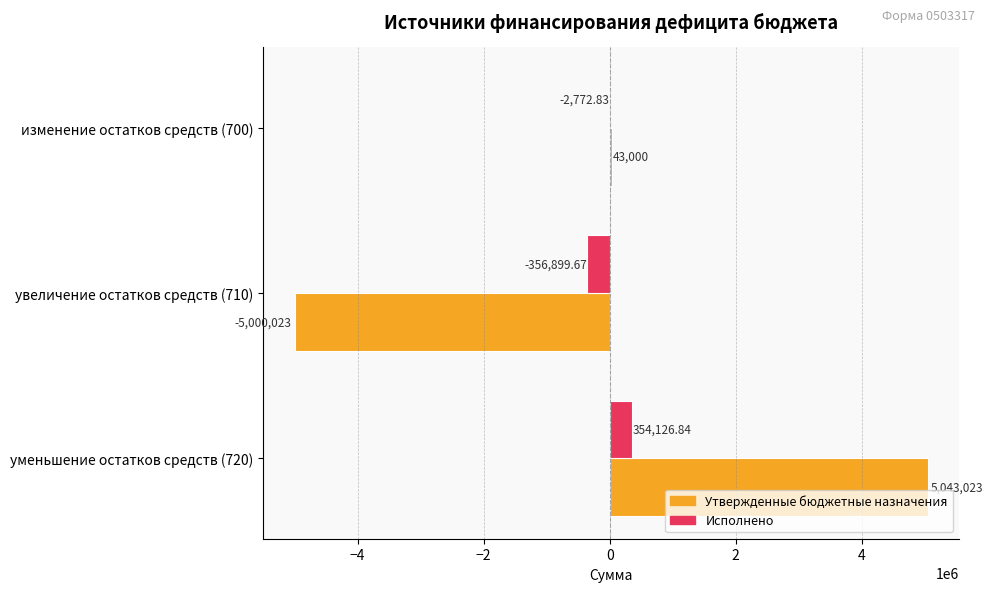

What is the sum of the Утвержденные бюджетные назначения values at изменение остатков средств (700) and увеличение остатков средств (710)?

-4957023.0